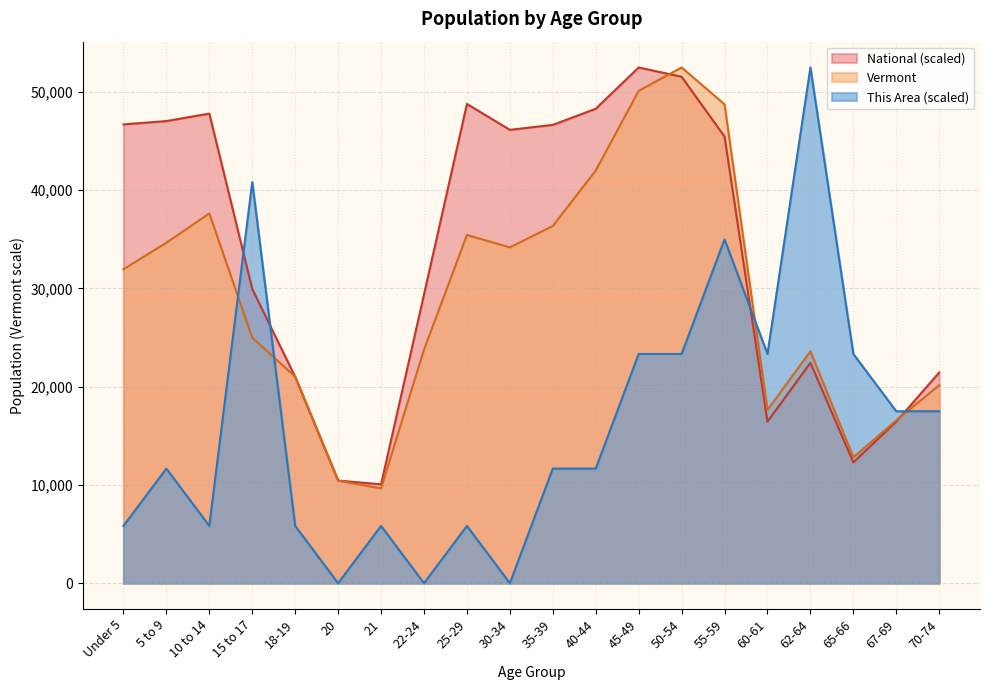

True or false: Vermont has more than 0 interior local peaks.

True